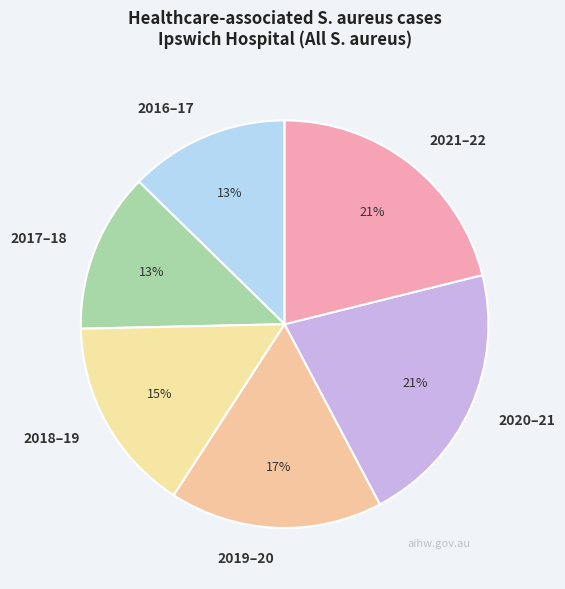

How many slices are in this pie chart?

6